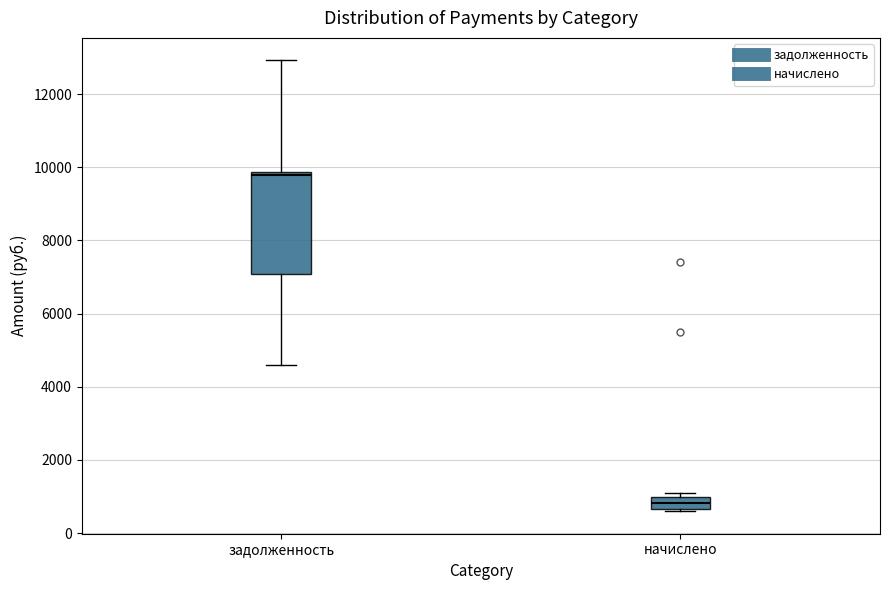

Which box is the tallest, from its lower edge to its upper edge?

задолженность